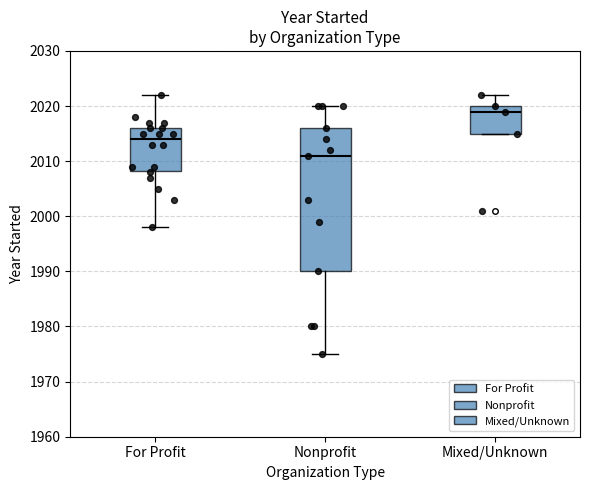

Reading left to right, read every box against the y-axis: the position of its median line, the range the box covers, and the ends of its whiskers. The values are not printed on the chart, so give them approximately, as read against the axis.

For Profit: median 2014, box 2008 to 2016, whiskers 1998 to 2022
Nonprofit: median 2011, box 1990 to 2016, whiskers 1975 to 2020
Mixed/Unknown: median 2019, box 2015 to 2020, whiskers 2015 to 2022